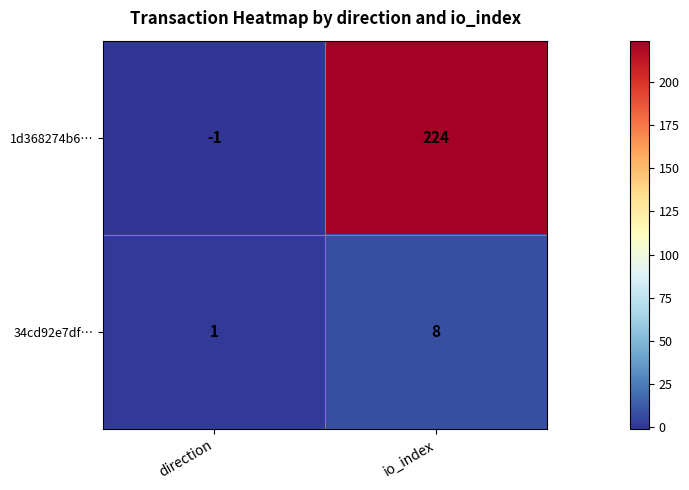

What is the spread (max minus min) of values at io_index?

216